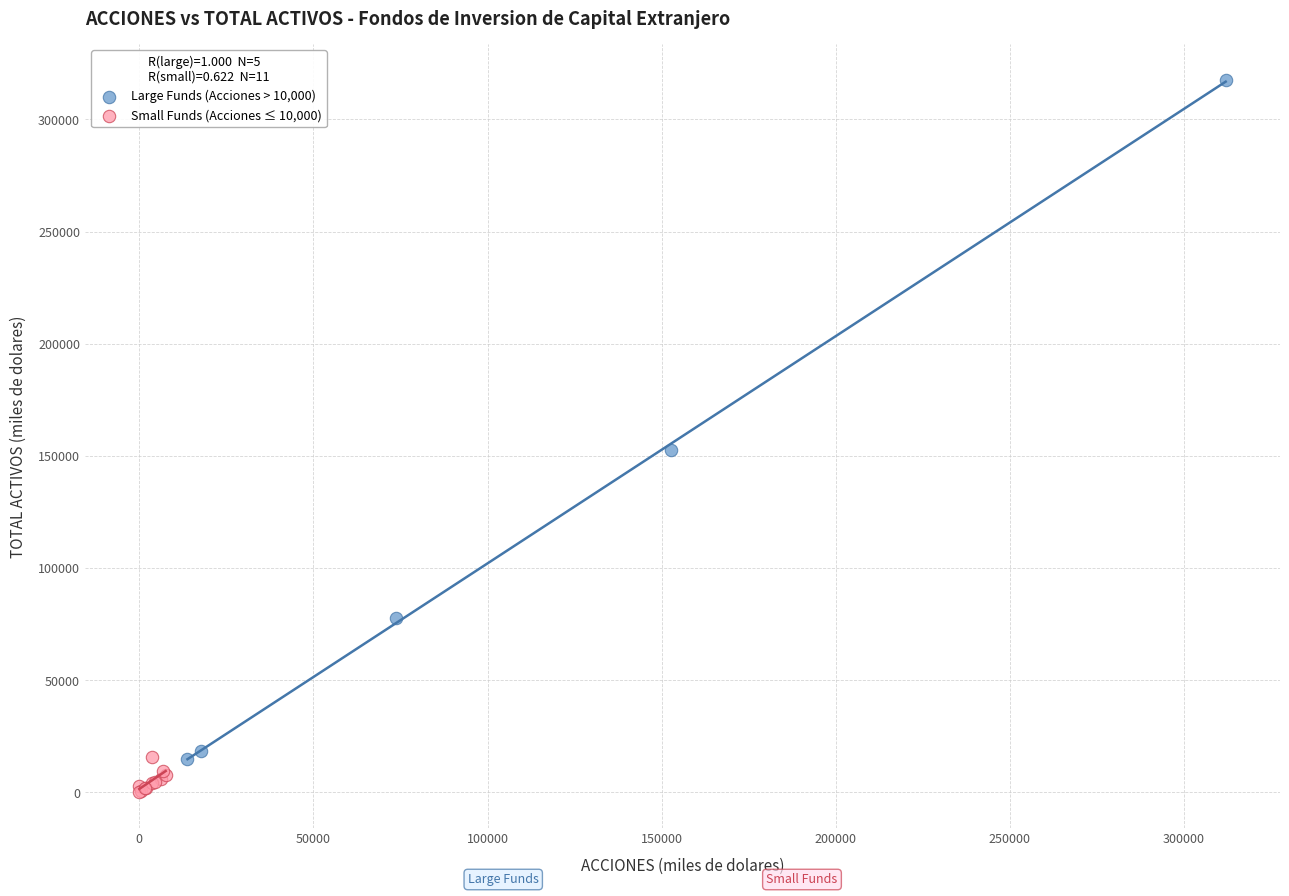

Which series has the largest Y range (max minus min)?

Large Funds (Acciones > 10,000)